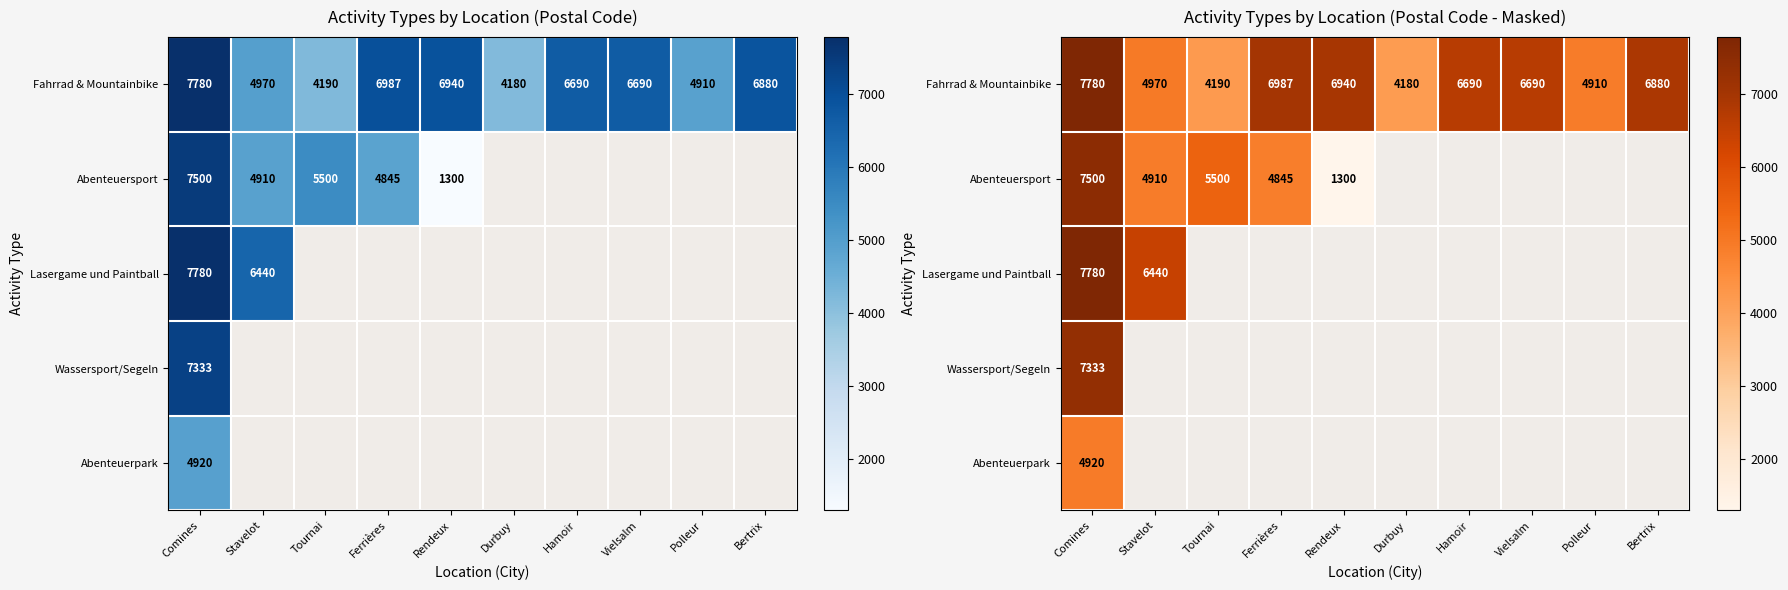

The Abenteuerpark series shows 0 at Rendeux. True or false?

True